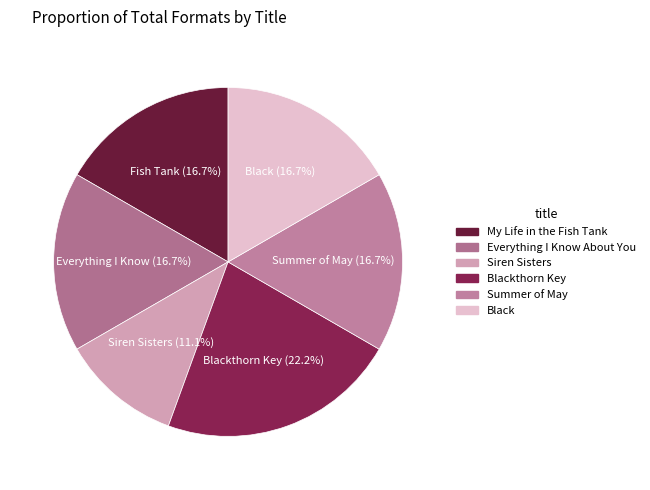

How many slices are in this pie chart?

6